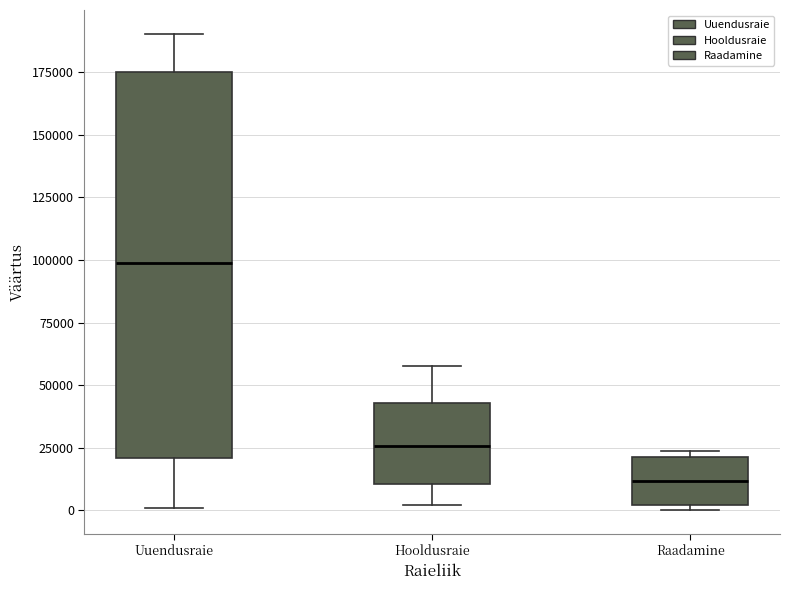

Reading left to right, transcribe this box plot: for each box, give where its median line is, the range the box spans, and where its two whiskers end, as read against the y-axis. The values are not printed on the chart, so give them approximately, as read against the axis.

Uuendusraie: median 100000, box 20000 to 175000, whiskers 0 to 190000
Hooldusraie: median 25000, box 10000 to 45000, whiskers 0 to 60000
Raadamine: median 10000, box 0 to 20000, whiskers 0 (just below the box's lower edge) to 25000